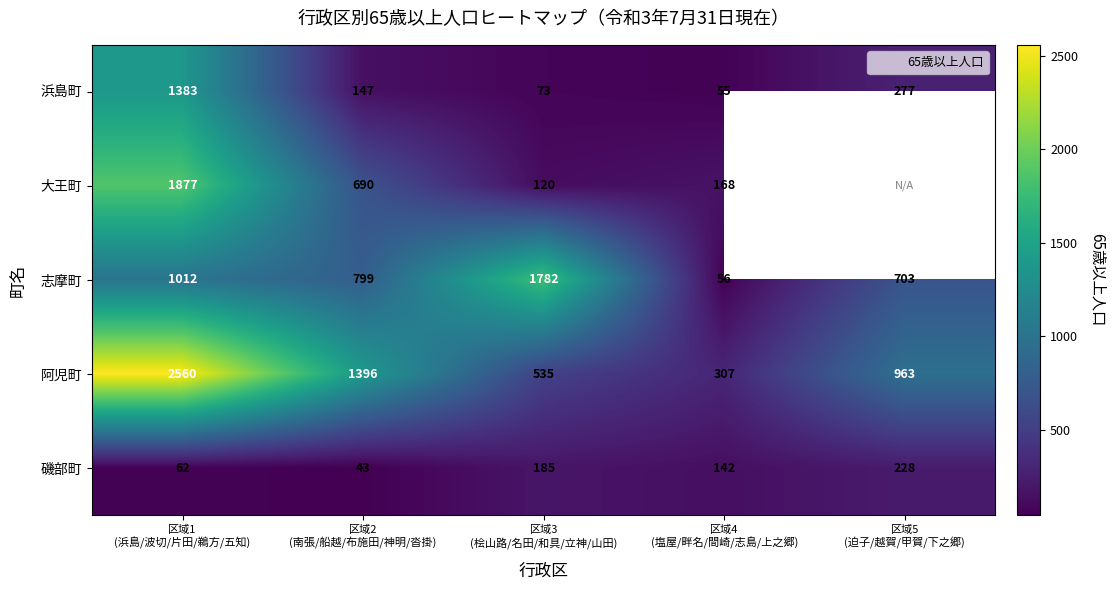

List the series in order of their peak value, highest first.

阿児町, 大王町, 志摩町, 浜島町, 磯部町